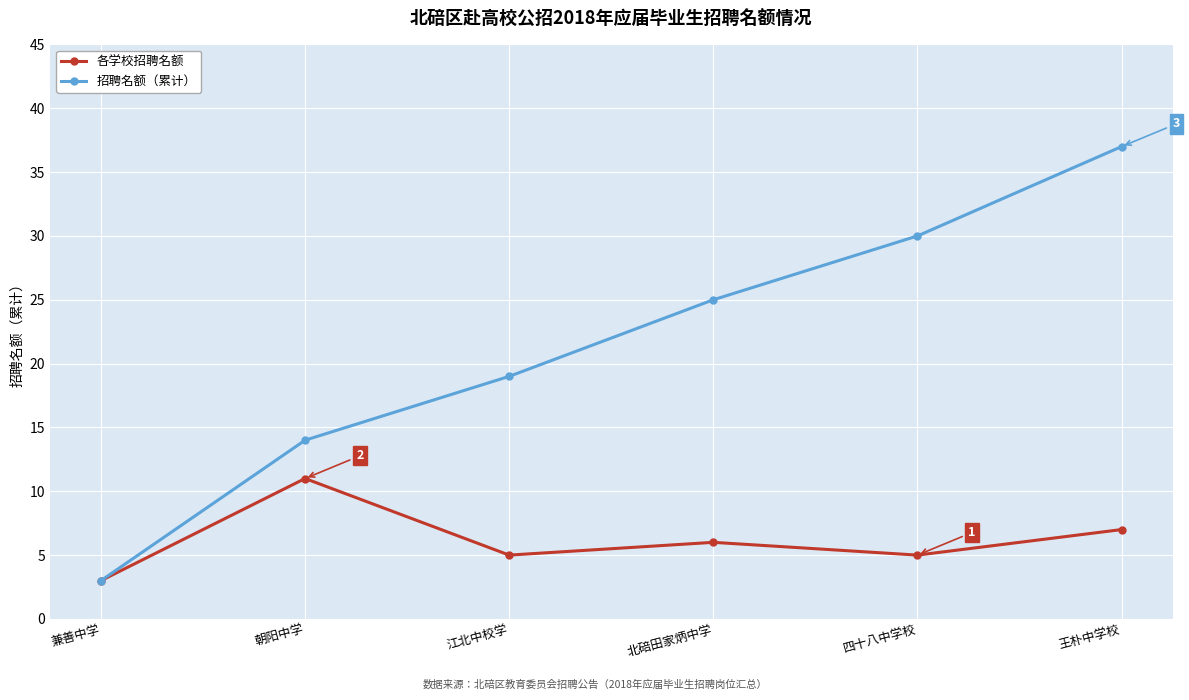

What is the difference between the maximum and minimum values in the 各学校招聘名额 series?

8